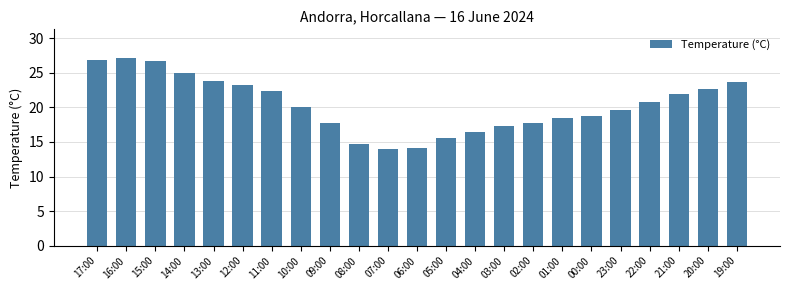

What is the label of the 3rd bar from the right?

21:00